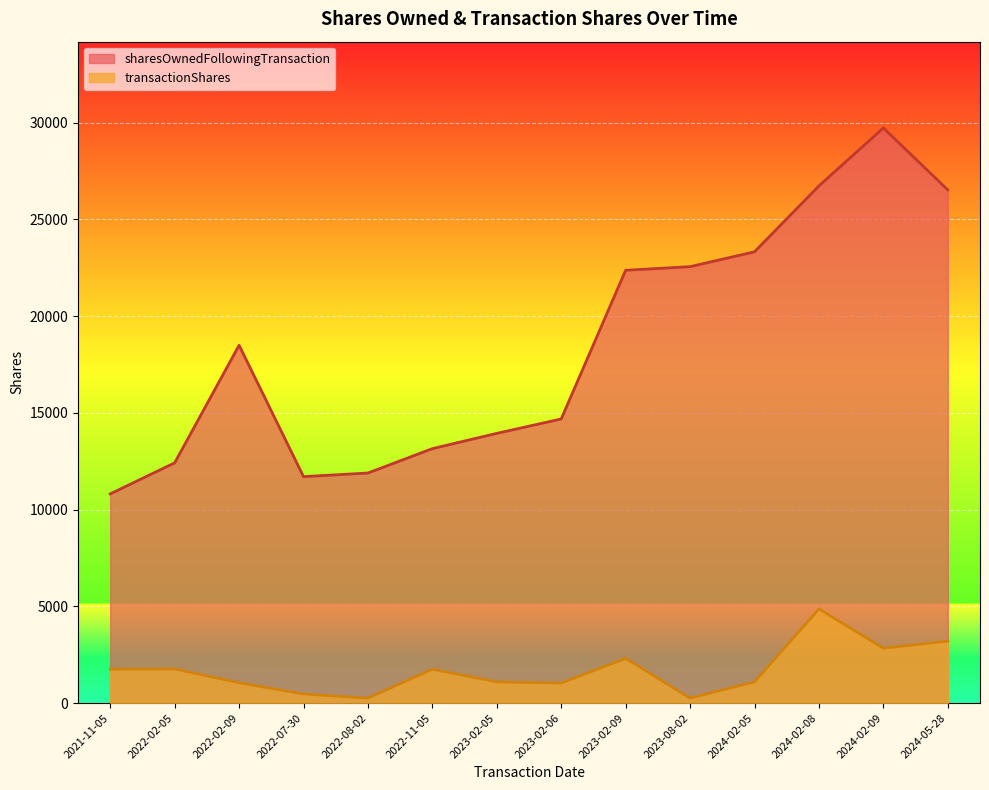

Which series has the widest spread of values?

sharesOwnedFollowingTransaction